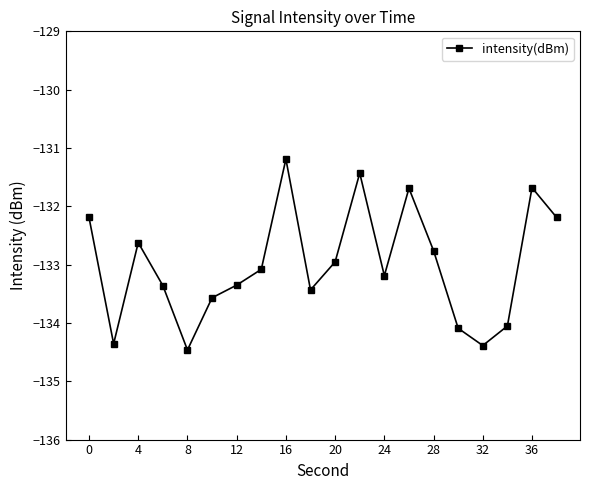

How many points are higher than both their immediate neighbors (excluding endpoints)?

5